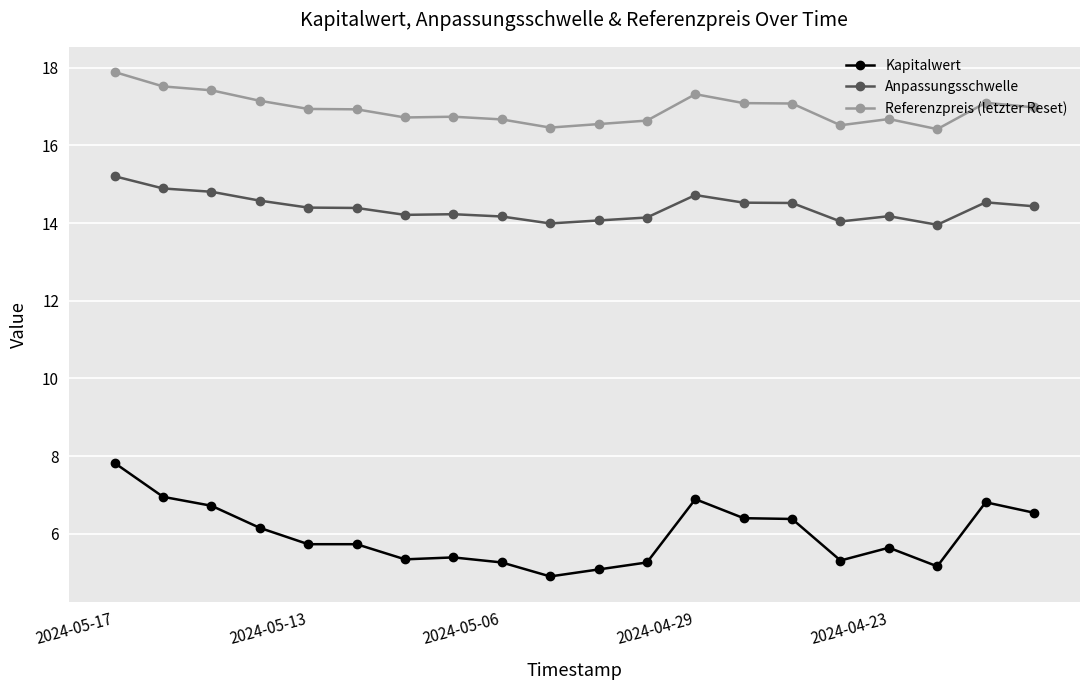

True or false: Kapitalwert and Anpassungsschwelle cross at least once.

False